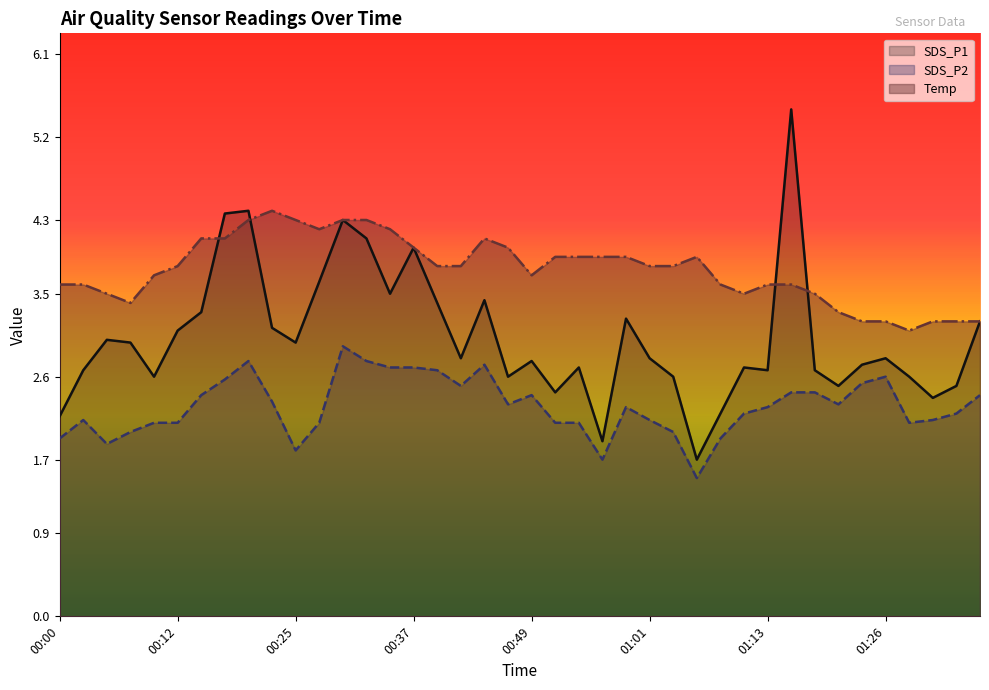

The Temp series shows 5.7 at 00:56. True or false?

False